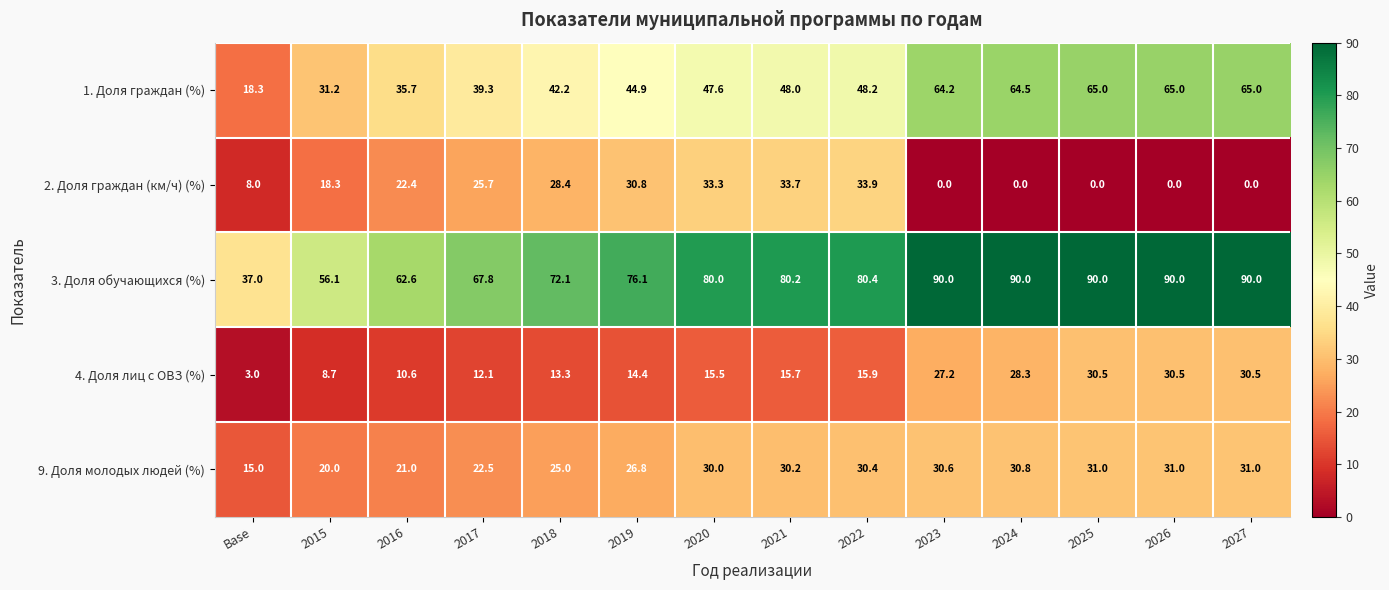

The value of 3. Доля обучающихся (%) at 2016 is 62.6. True or false?

True